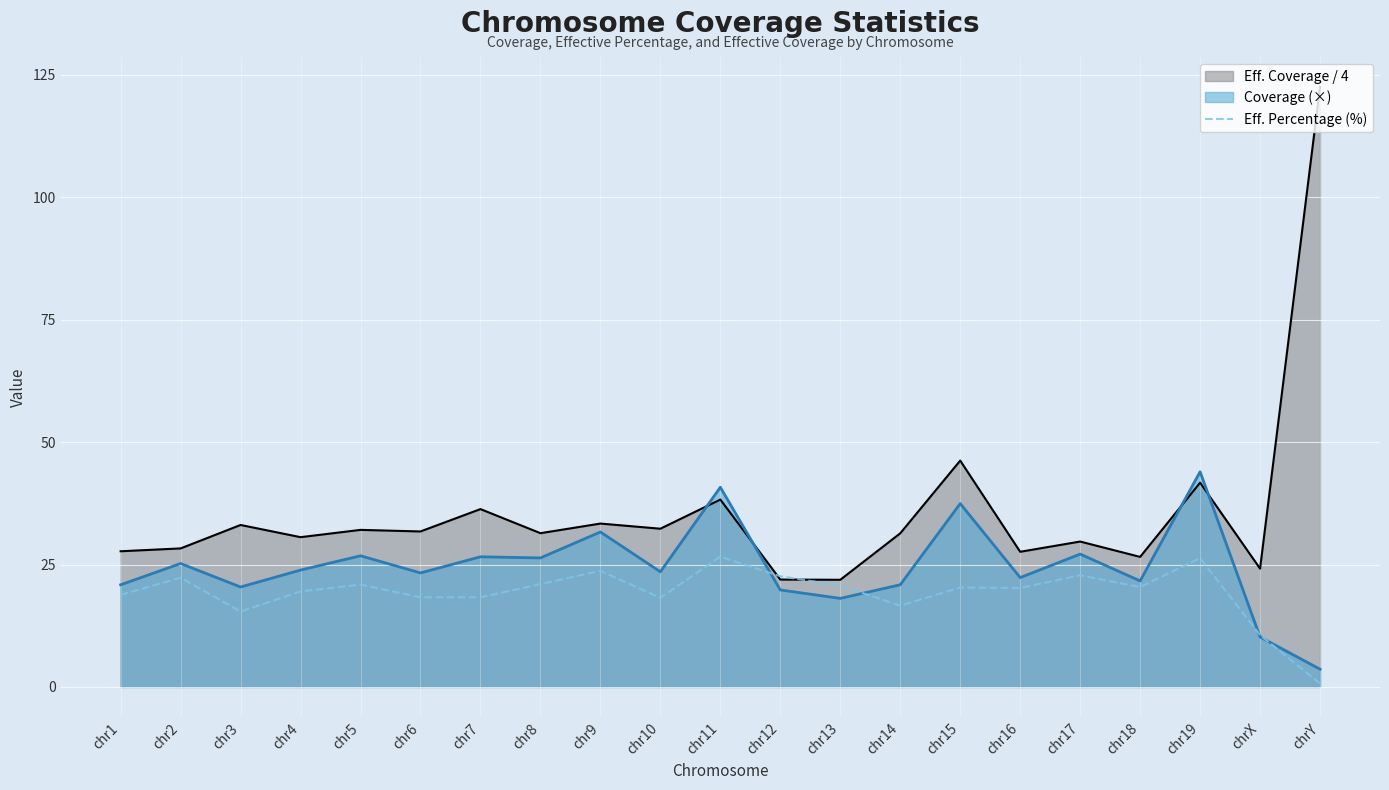

Where is the data nearest to the value 13?

chr3